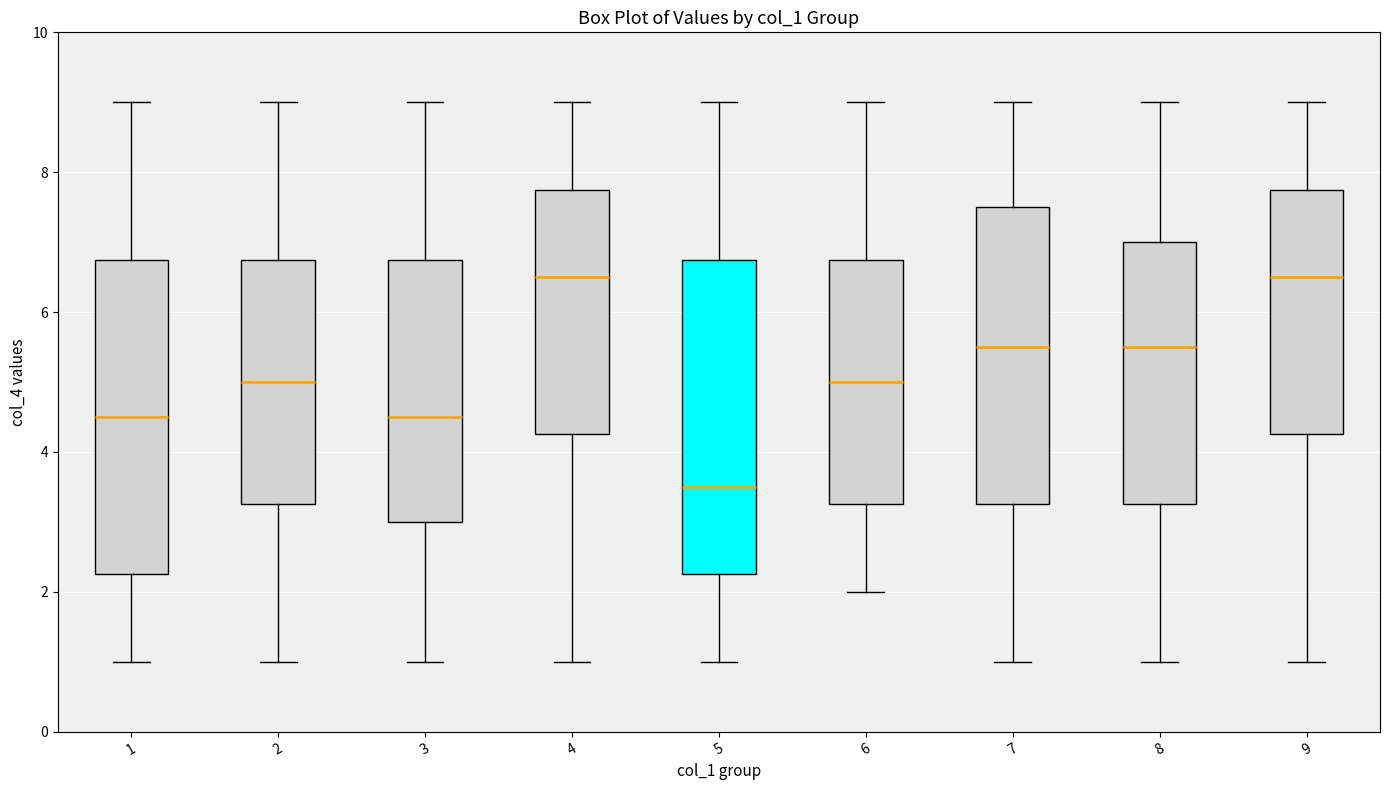

Which box's median line is the lowest?

5